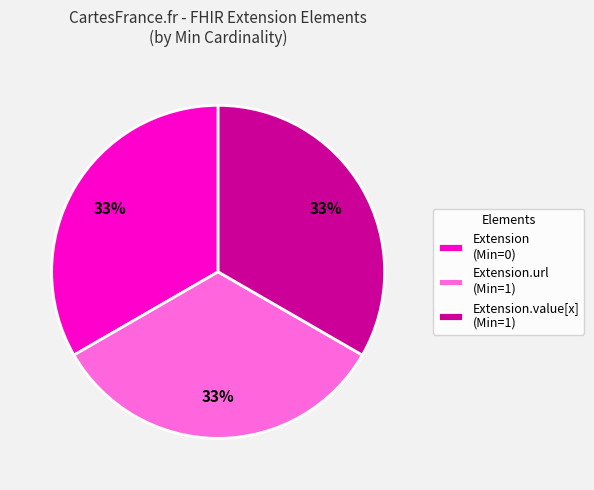

The Extension (Min=0) slice represents 33% of the pie. True or false?

True